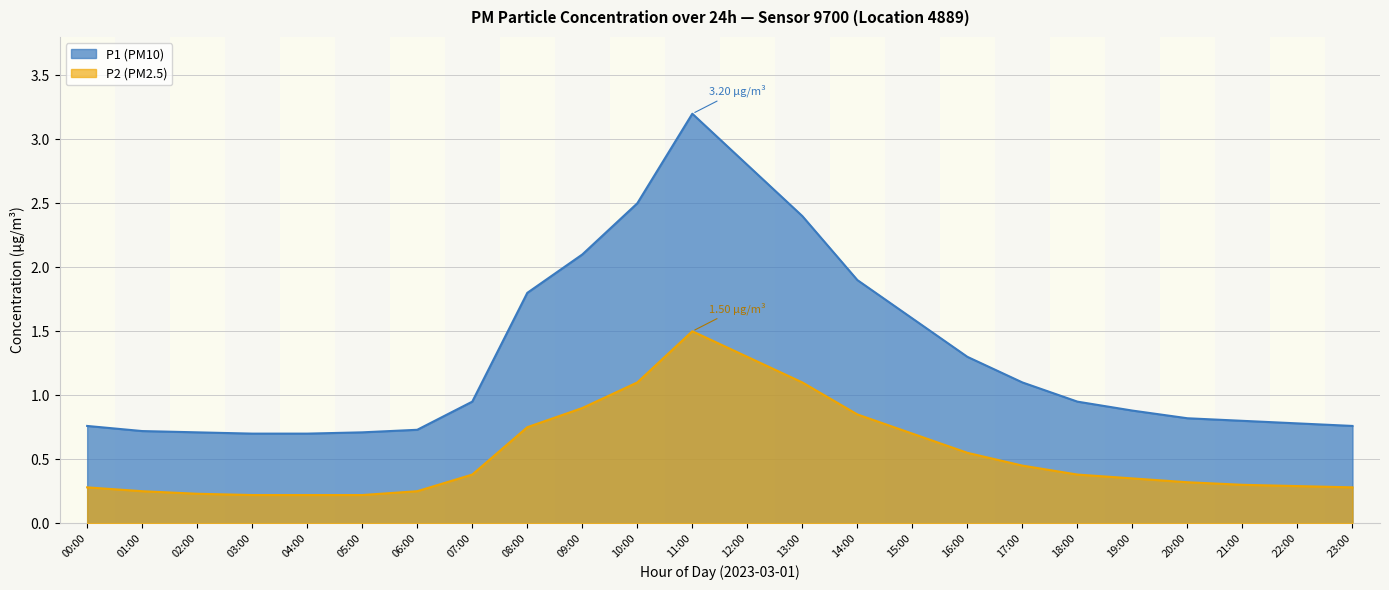

Is it true that P1 equals 0.5 at 18:00?

False